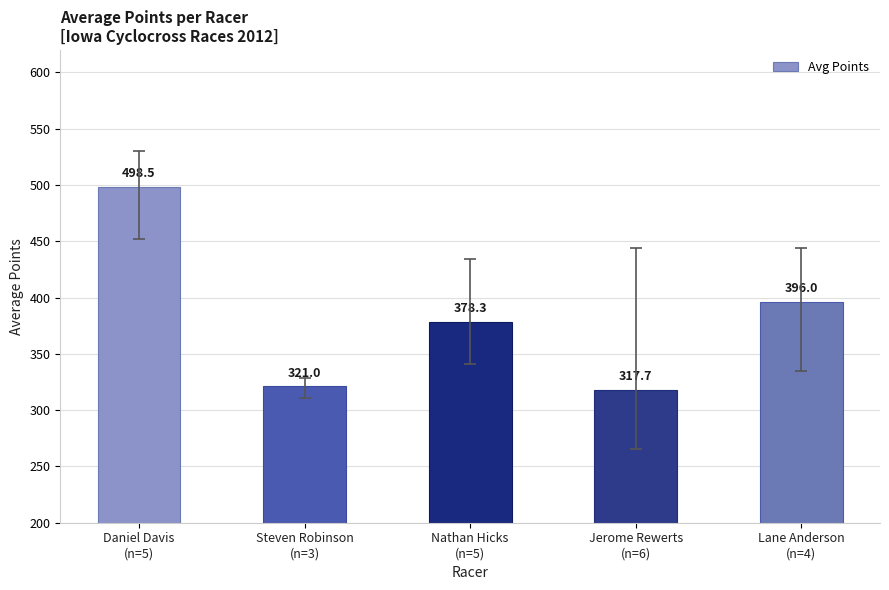

How many values are below 378?

2